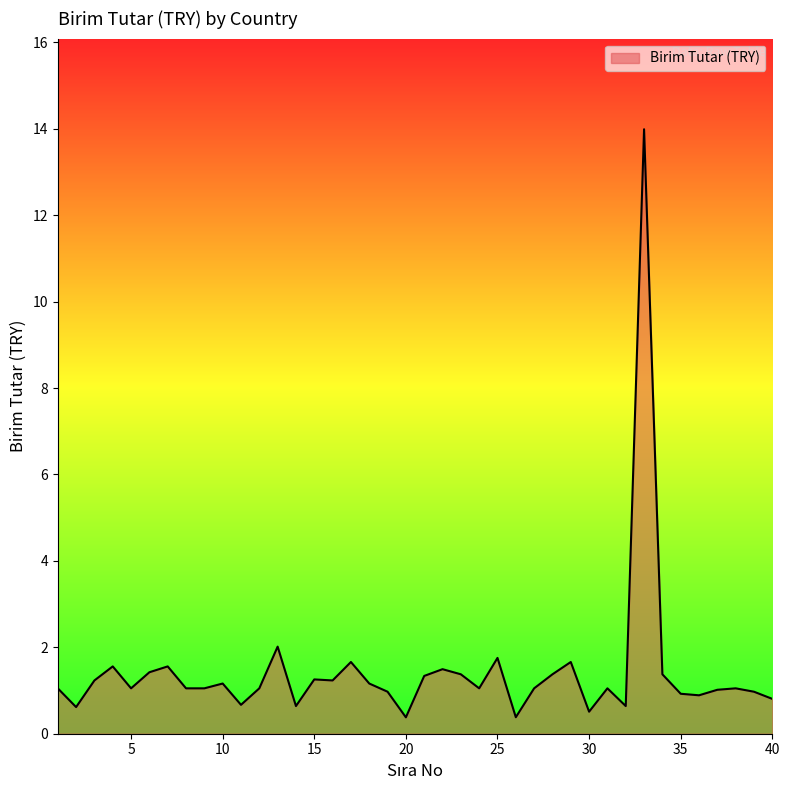

How many lines are shown in the chart?

1